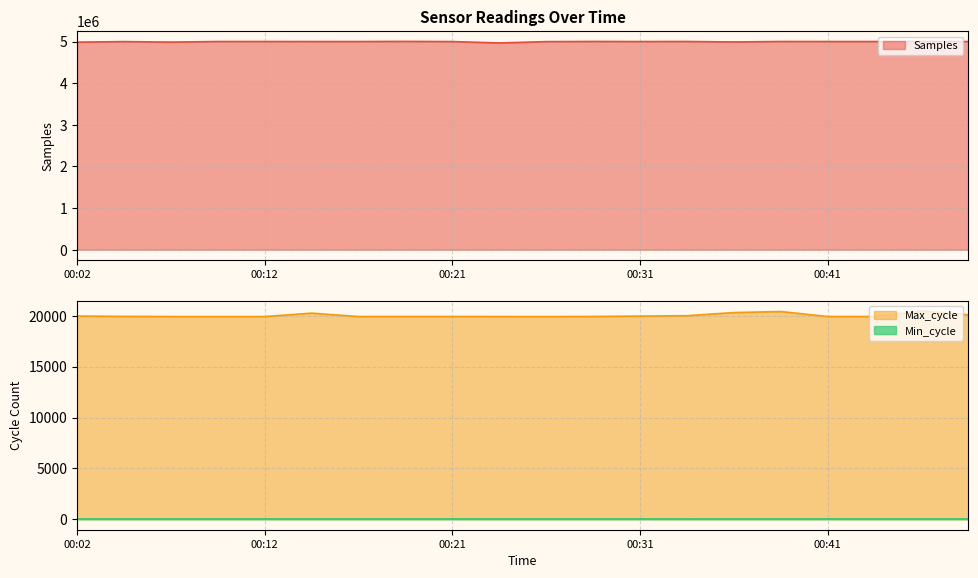

Is the value of Samples at 00:21 greater than the value of Max_cycle at 00:36?

Yes